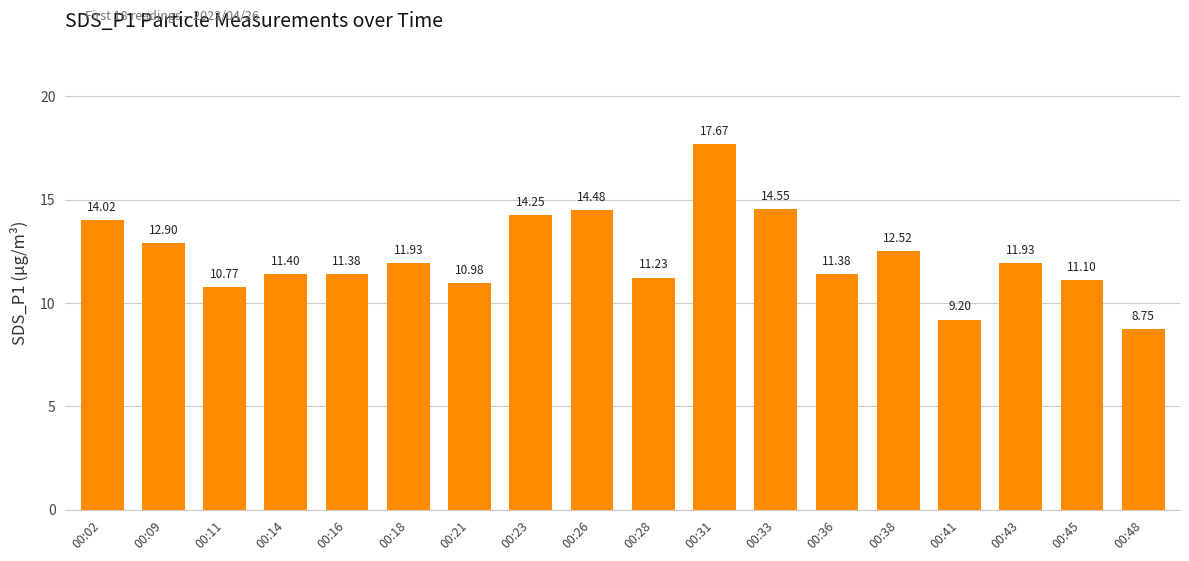

What is the change in value from 00:18 to 00:48?

-3.2